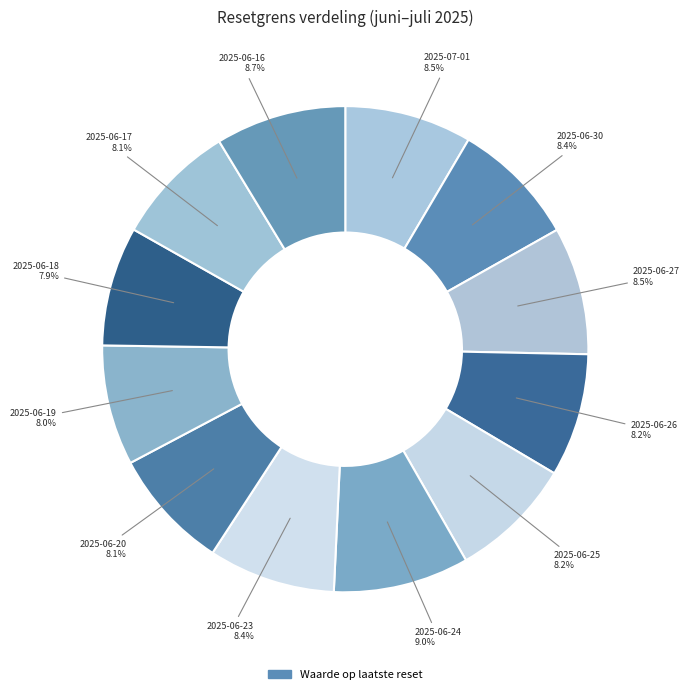

Rank the categories by value from highest to lowest.

2025-06-24, 2025-06-16, 2025-06-27, 2025-07-01, 2025-06-23, 2025-06-30, 2025-06-25, 2025-06-26, 2025-06-17, 2025-06-20, 2025-06-19, 2025-06-18